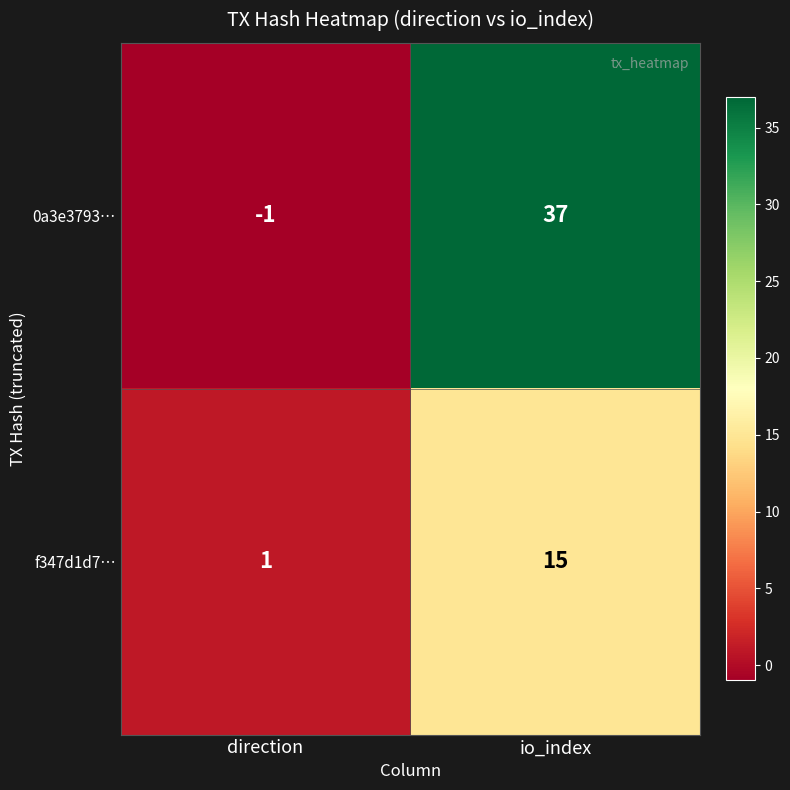

Rank the series by their maximum value, from highest to lowest.

0a3e3793…, f347d1d7…